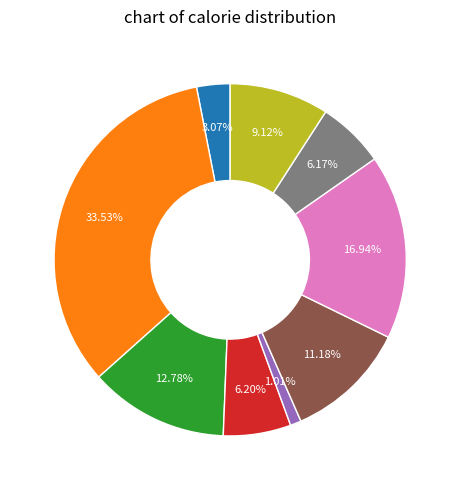

Is there a majority slice in this chart?

No